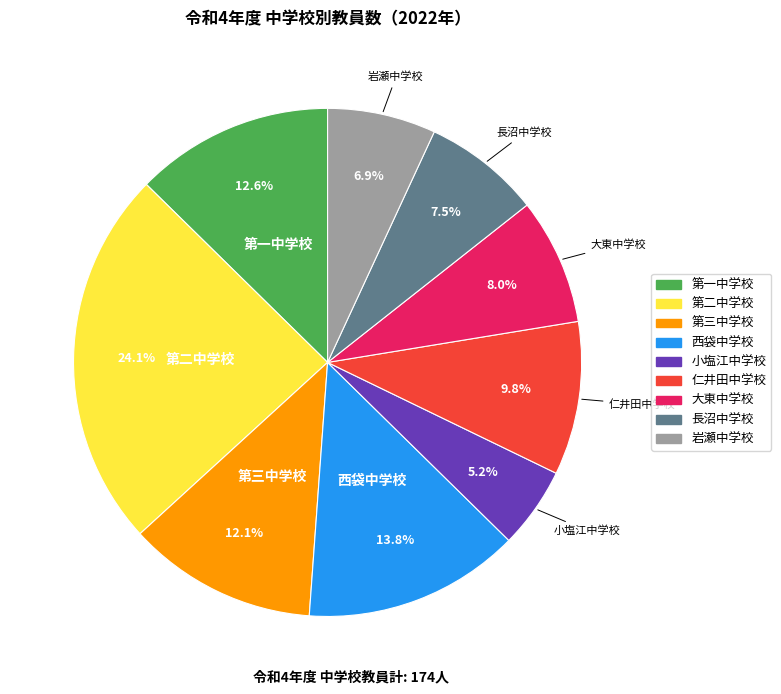

The 長沼中学校 slice represents 20% of the pie. True or false?

False